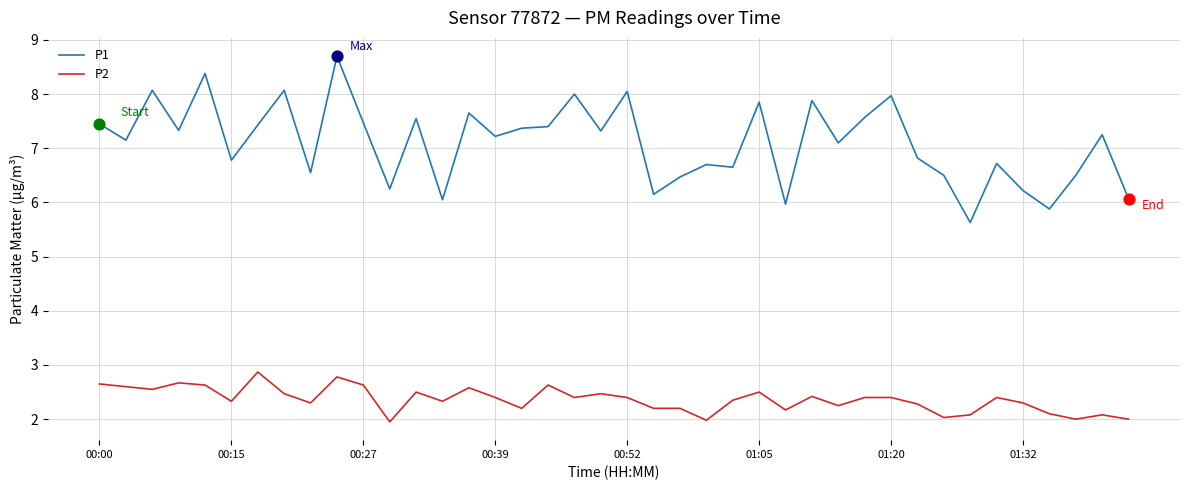

Which series has the largest total across all categories?

P1